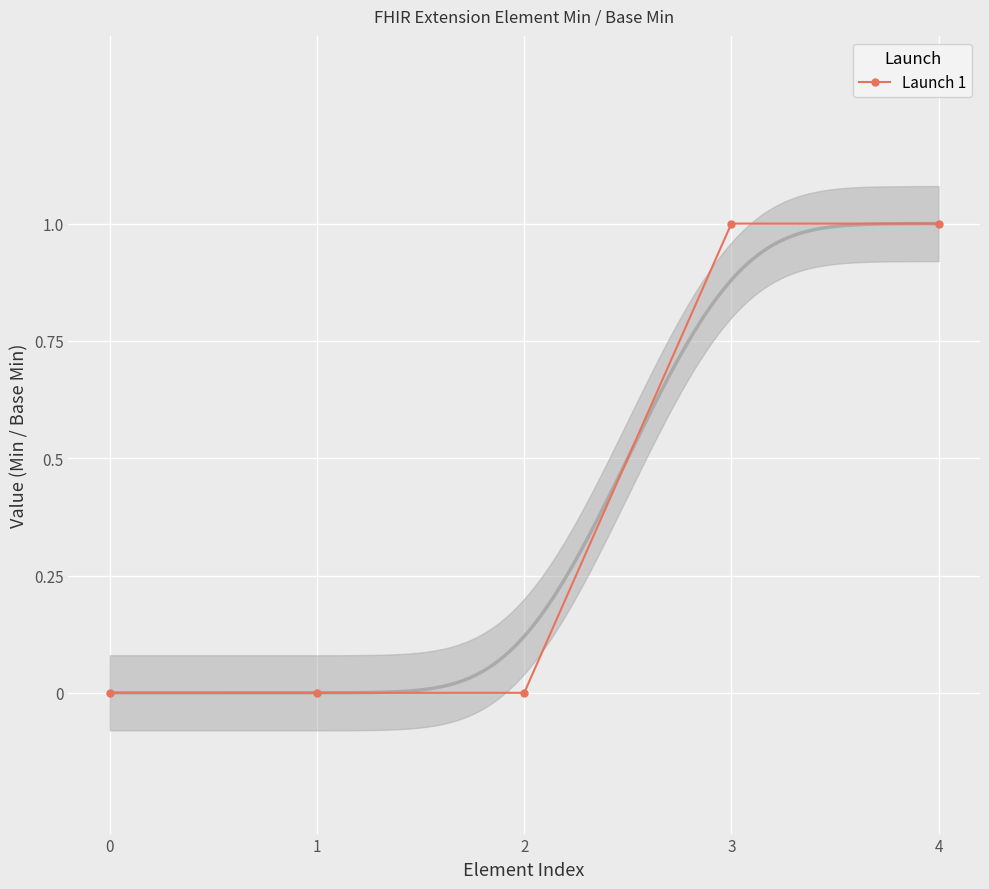

What is the difference between the maximum and minimum values?

1